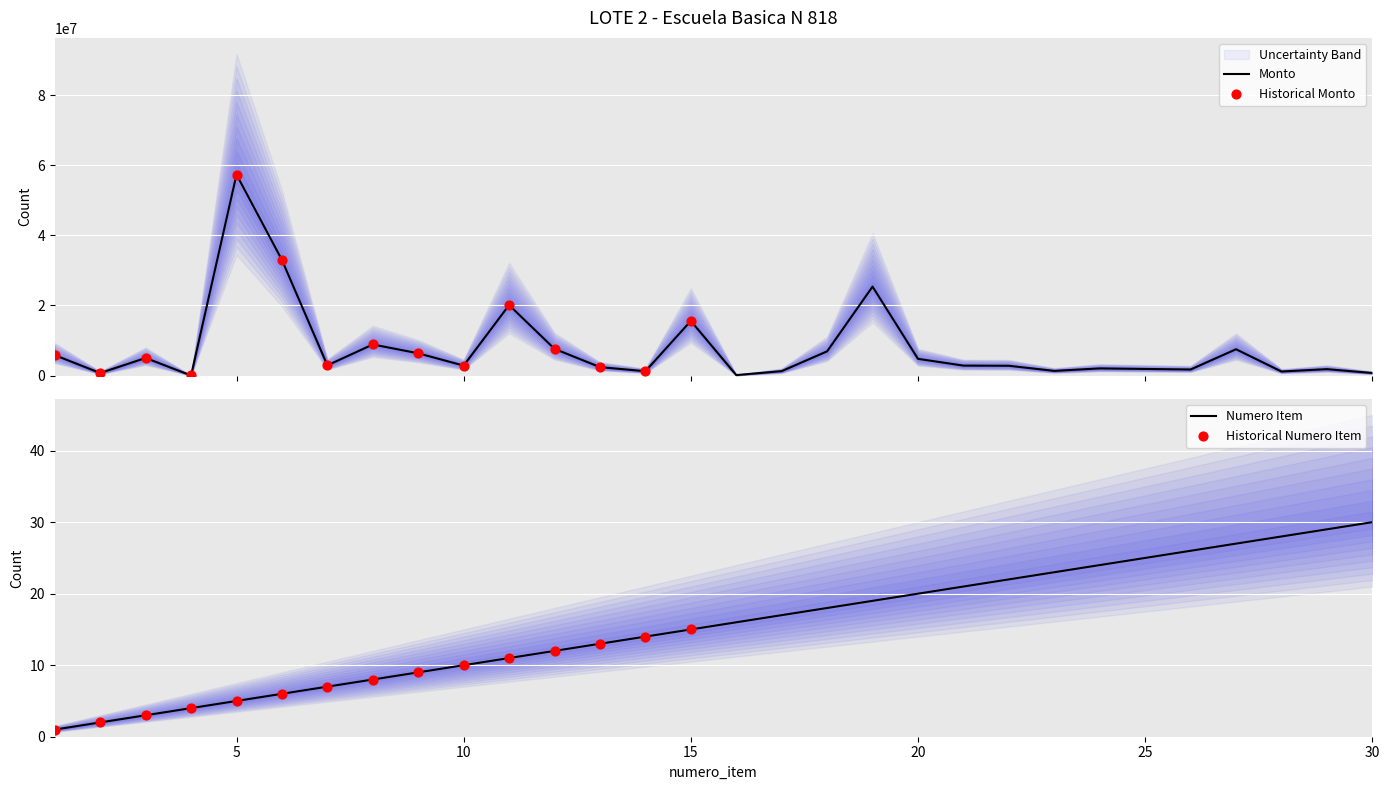

Which series contains the lowest Y value?

numero_item